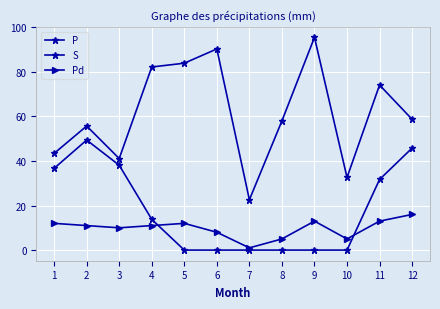

How many data points does each series have?

12